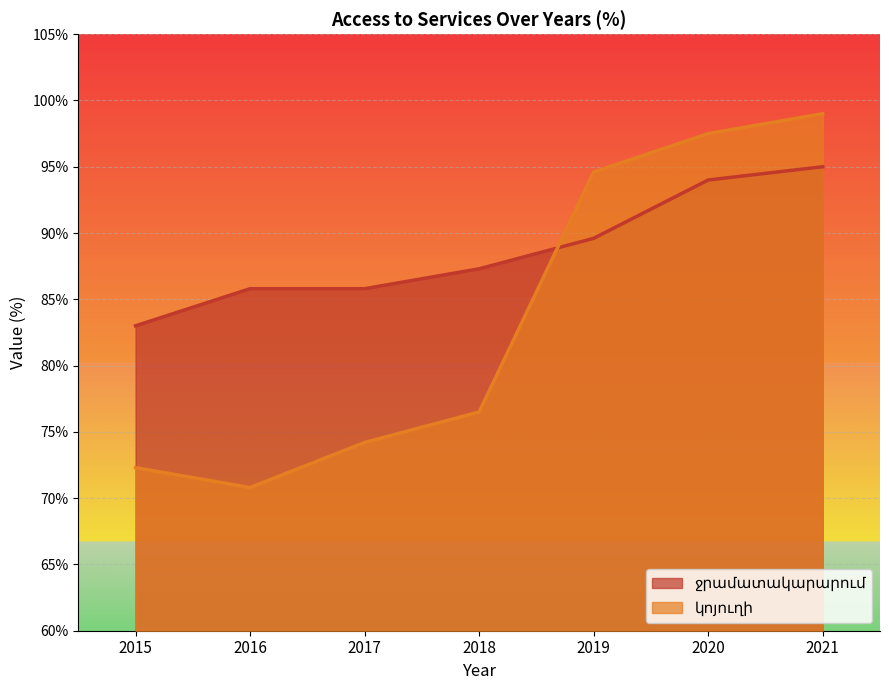

Which series has the widest spread of values?

կոյուղի